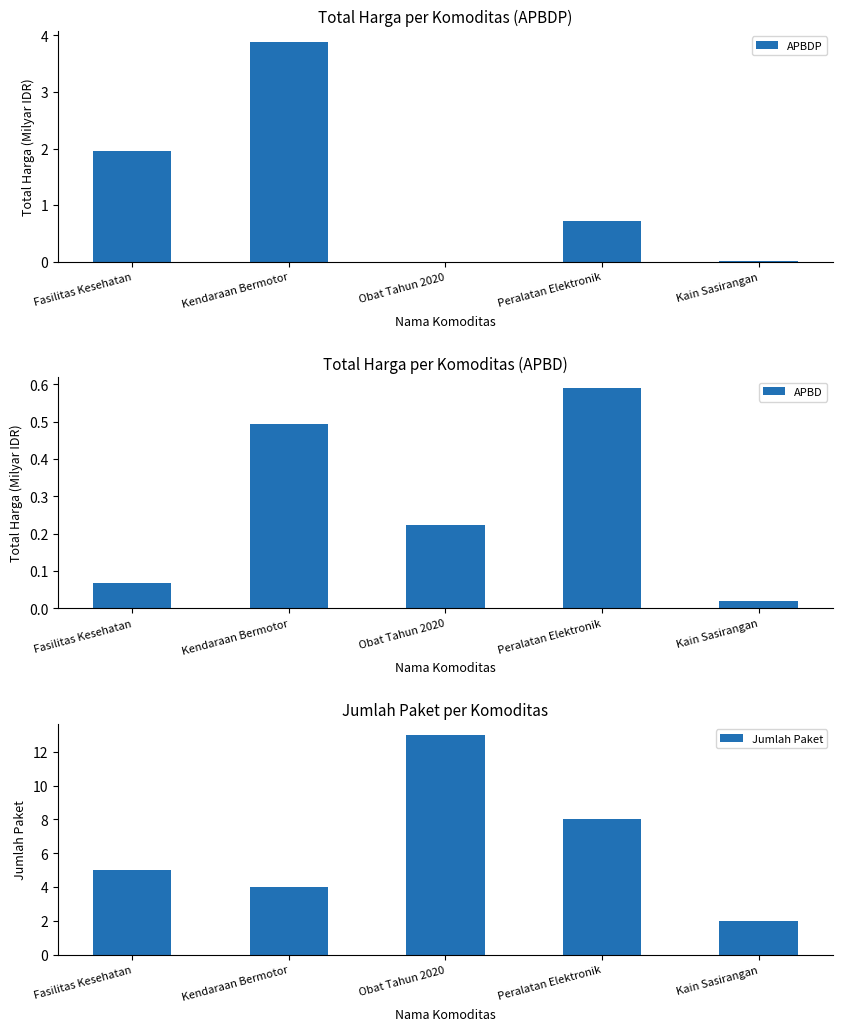

At Peralatan Elektronik, list the series in order from smallest to largest.

APBD, APBDP, Jumlah Paket